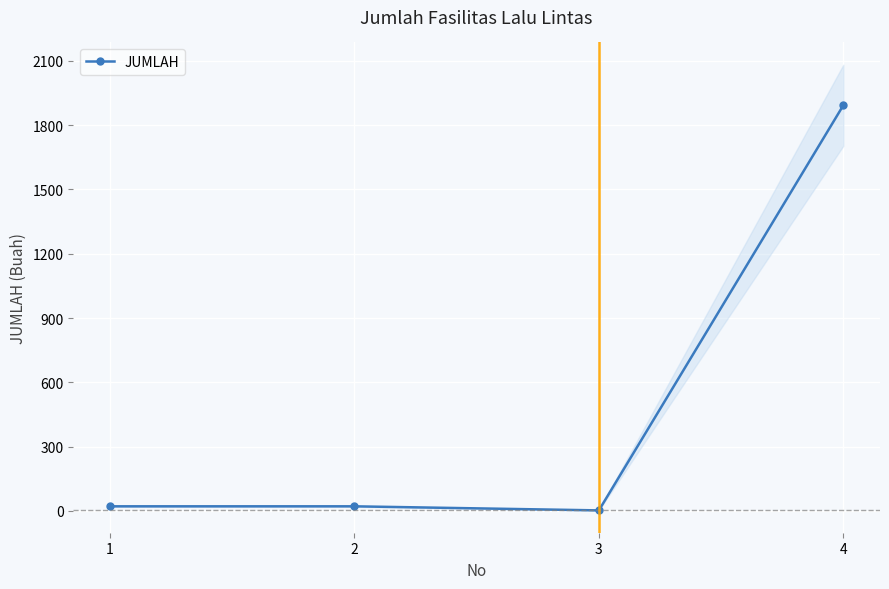

At which category does the data reach its first local valley?

3